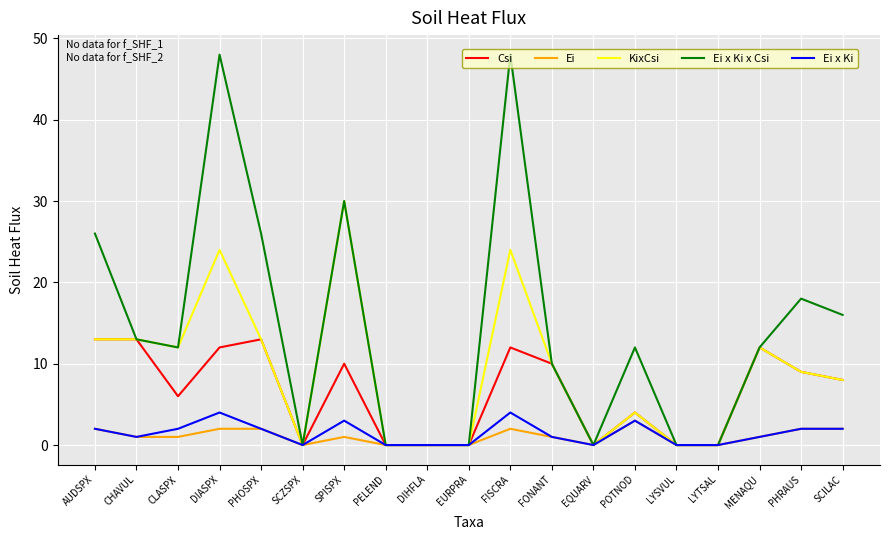

What is the average value of the Ei x Ki series?

1